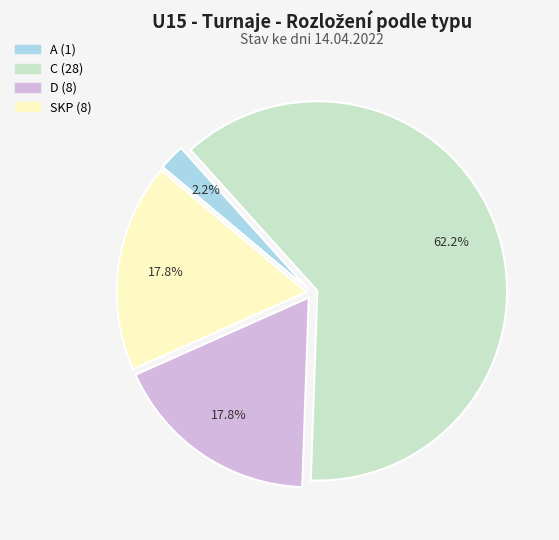

Does any single category account for the majority?

Yes